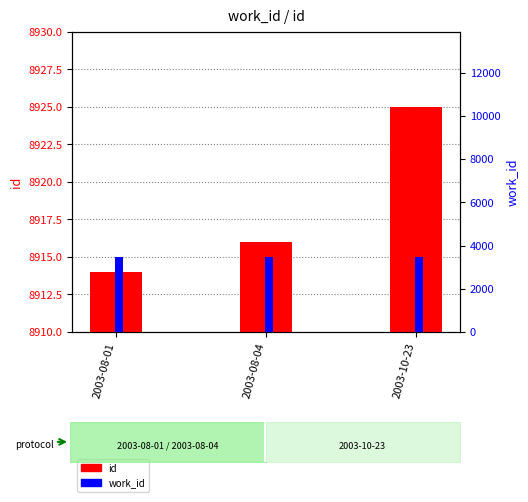

What is the total value across all series at 2003-10-23?

12399